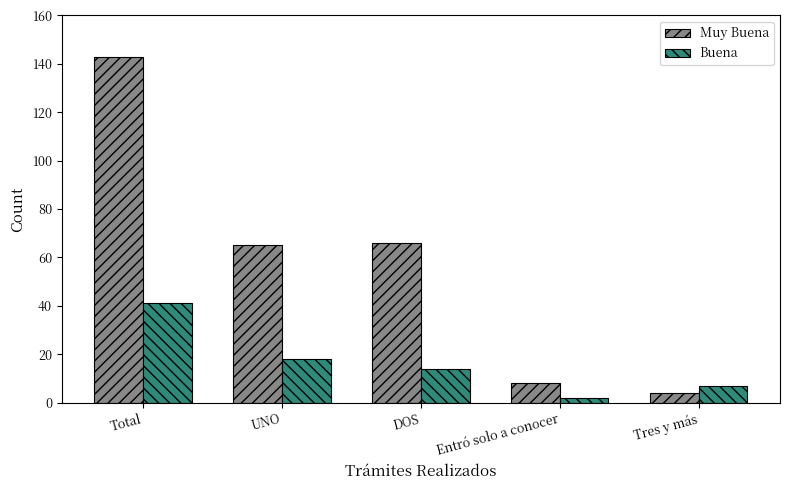

Does the chart contain stacked bars?

No